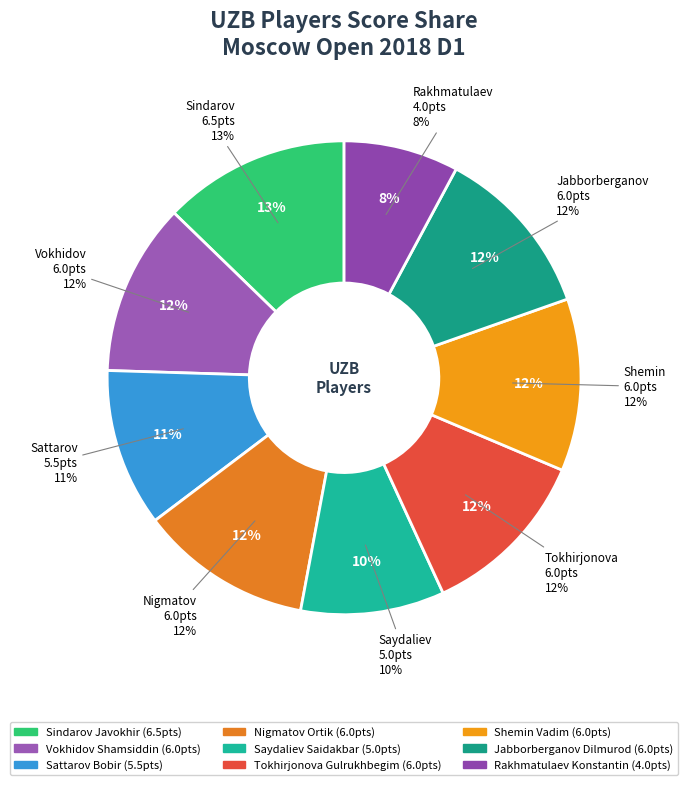

The Sattarov Bobir slice represents 25% of the pie. True or false?

False